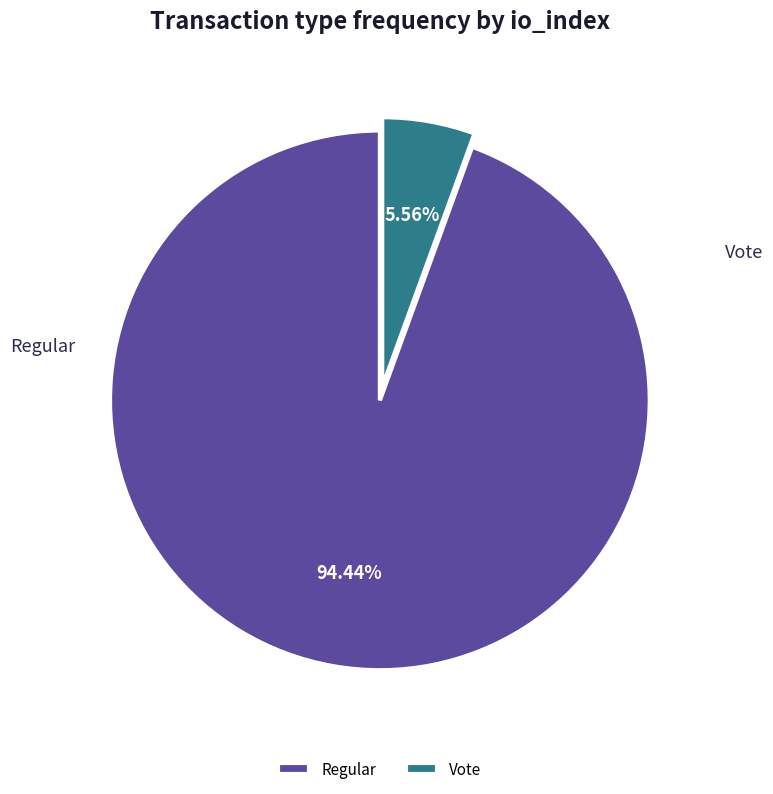

To the nearest percent, what is the difference between the largest and smallest slice percentages?

89%